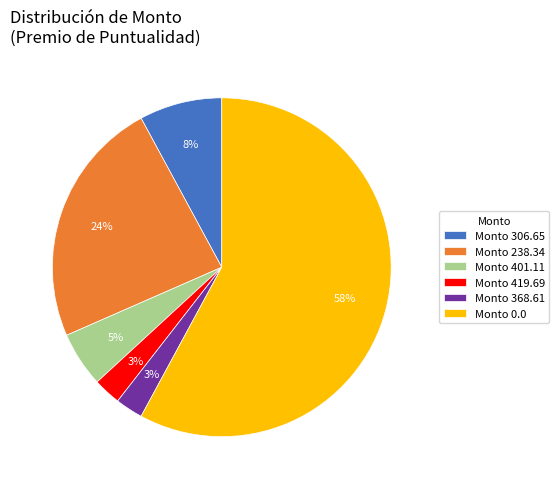

Do Monto 419.69 and Monto 238.34 together represent more than half of the pie?

No